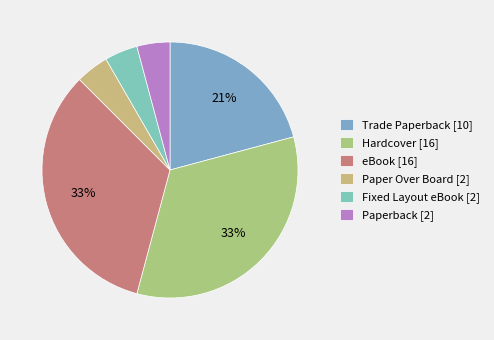

To the nearest percent, what percentage of the pie is Paper Over Board?

4%